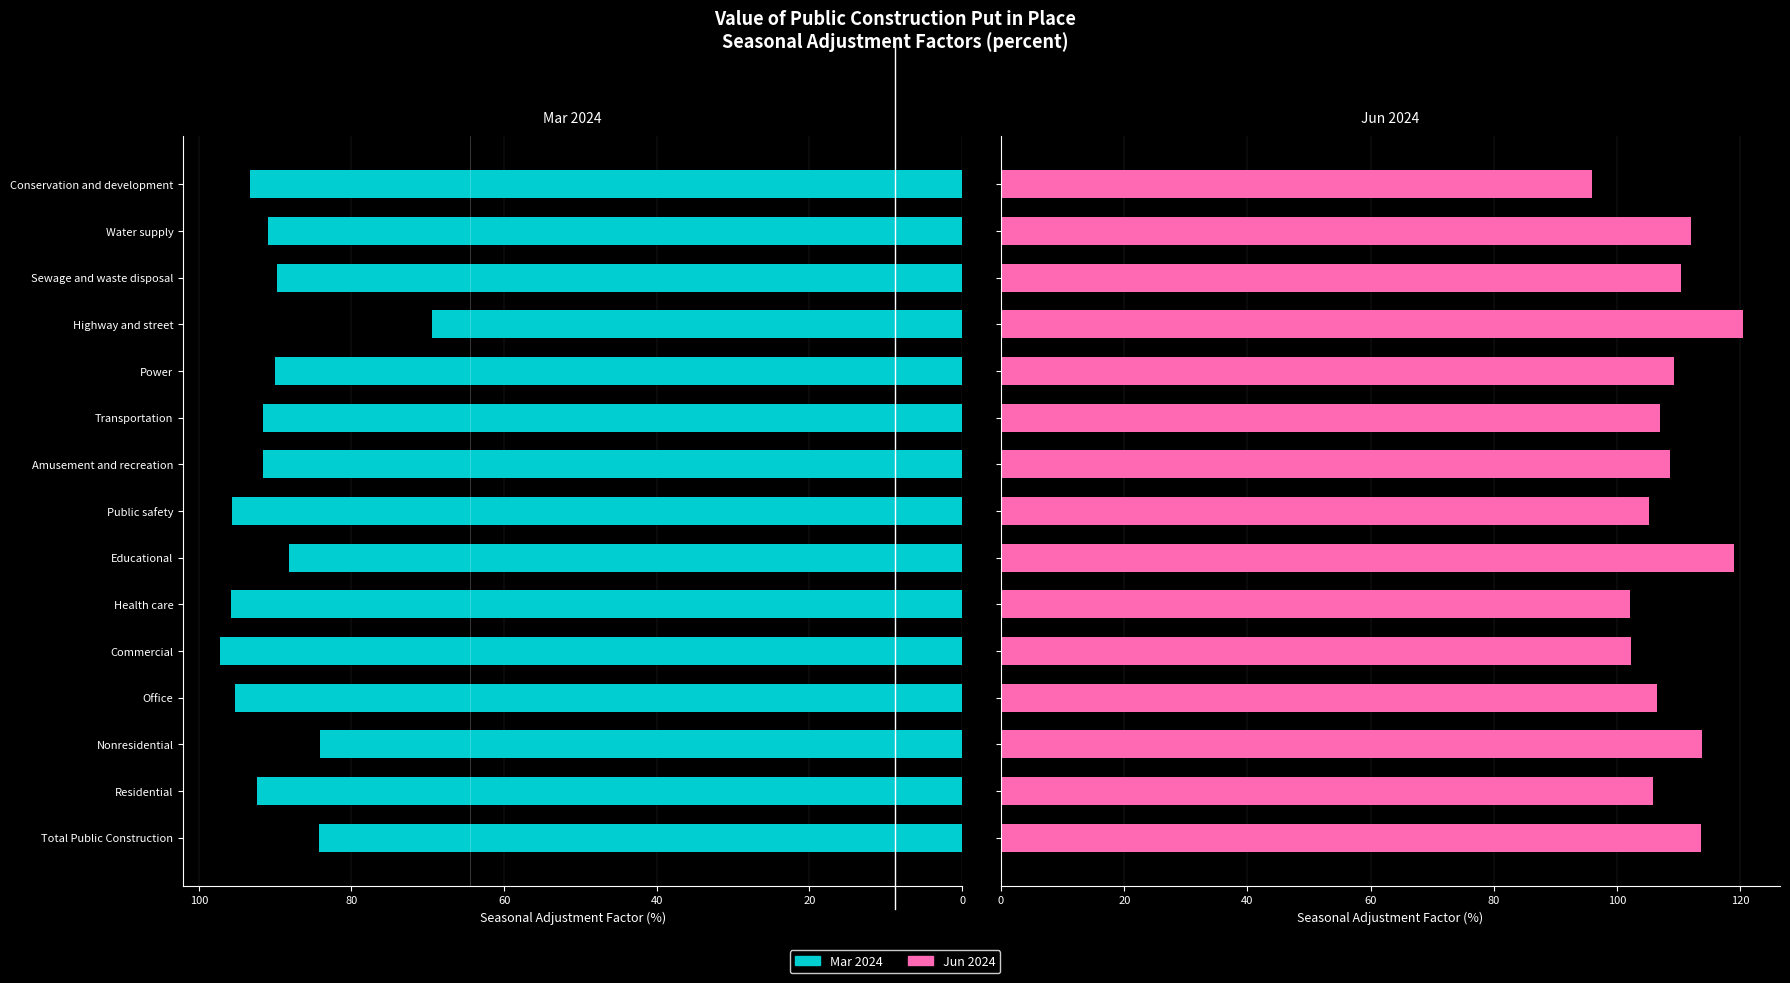

How many values in the Jun 2024 series are below 108?

7